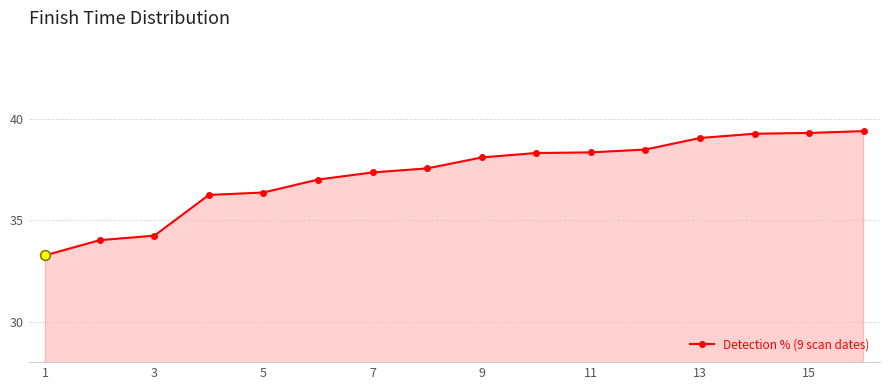

What is the difference between the maximum and minimum values?

6.1